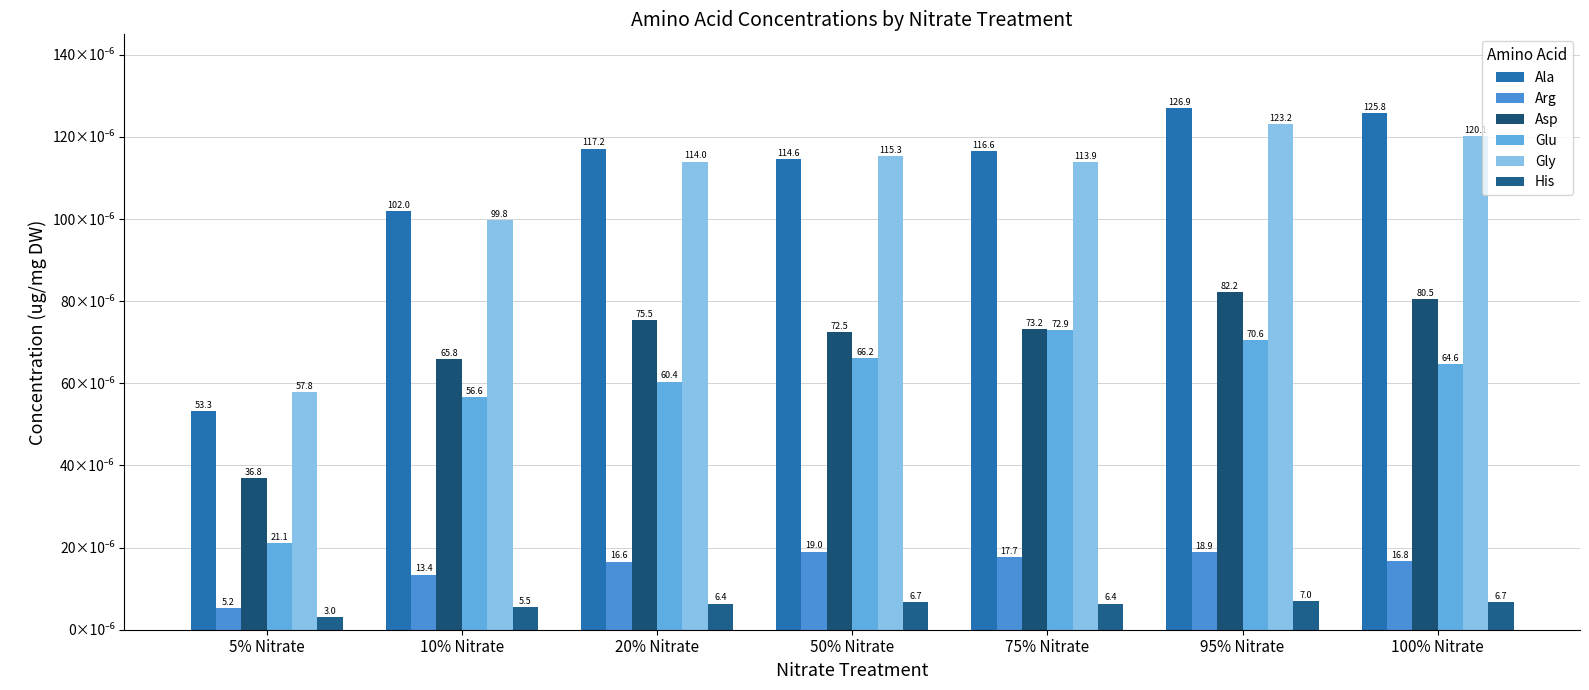

What is the label of the 6th bar from the left?

95% Nitrate